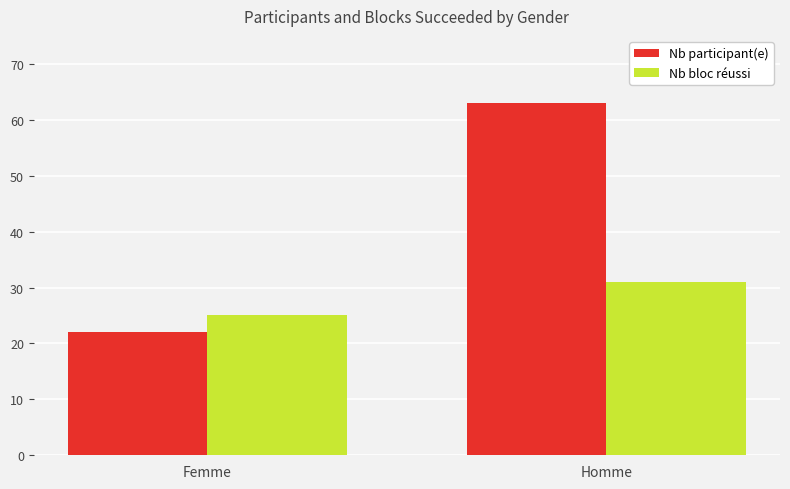

What is the label of the 1st bar from the right?

Homme